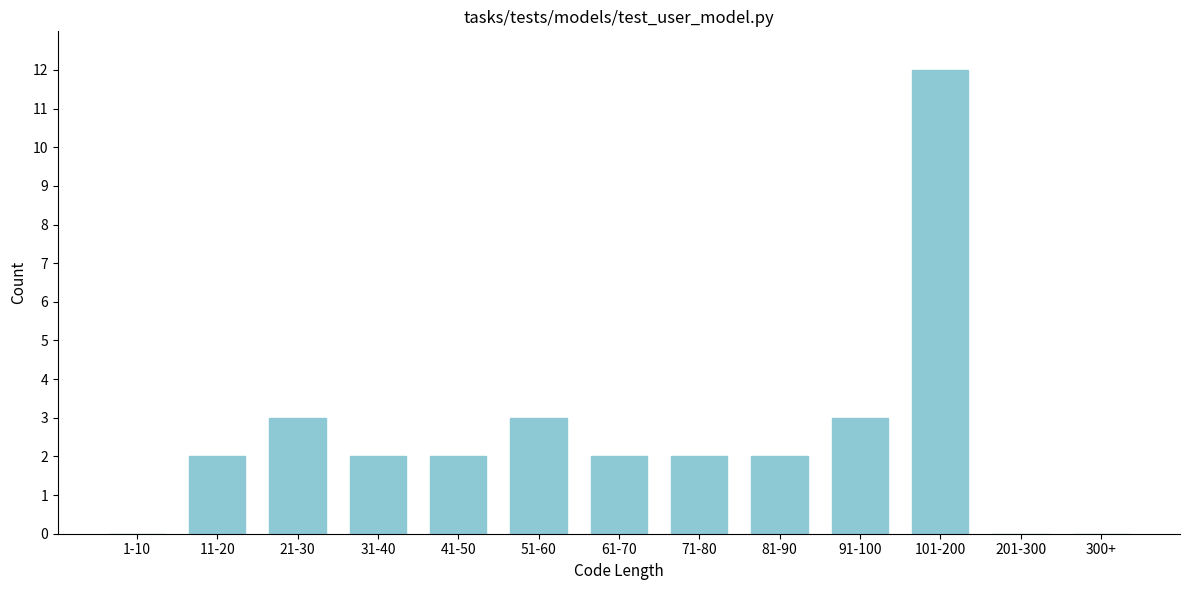

Reading left to right, transcribe all the data shown in this chart.

1-10=0	11-20=2	21-30=3	31-40=2	41-50=2	51-60=3	61-70=2	71-80=2	81-90=2	91-100=3	101-200=12	201-300=0	300+=0